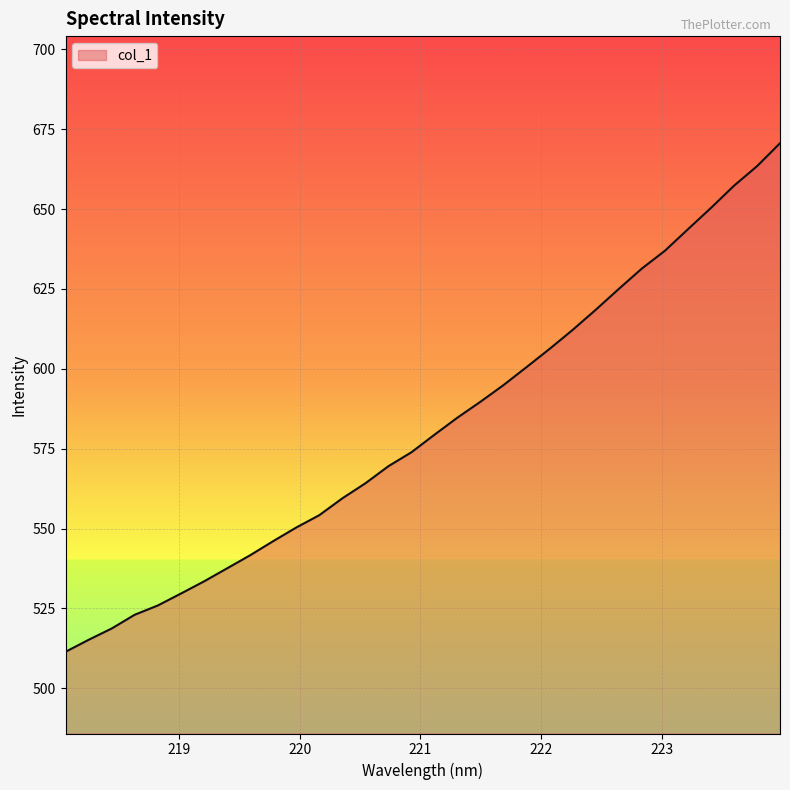

What is the greatest value displayed?

670.6